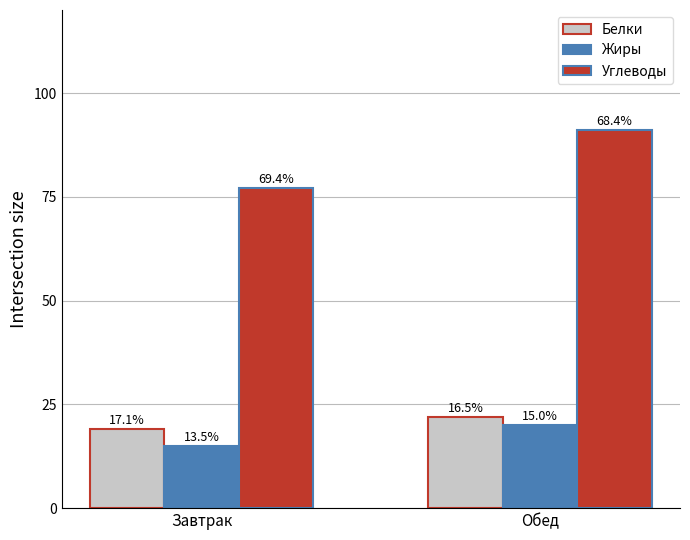

Does the chart contain stacked bars?

No